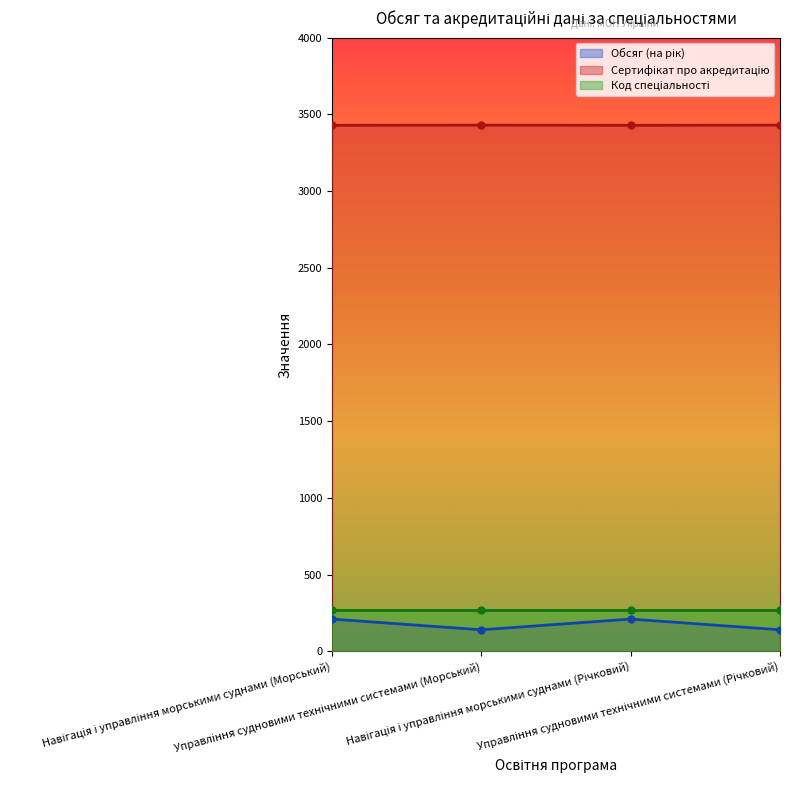

What is the label of the 4th point from the right?

Навігація і управління морськими суднами (Морський)